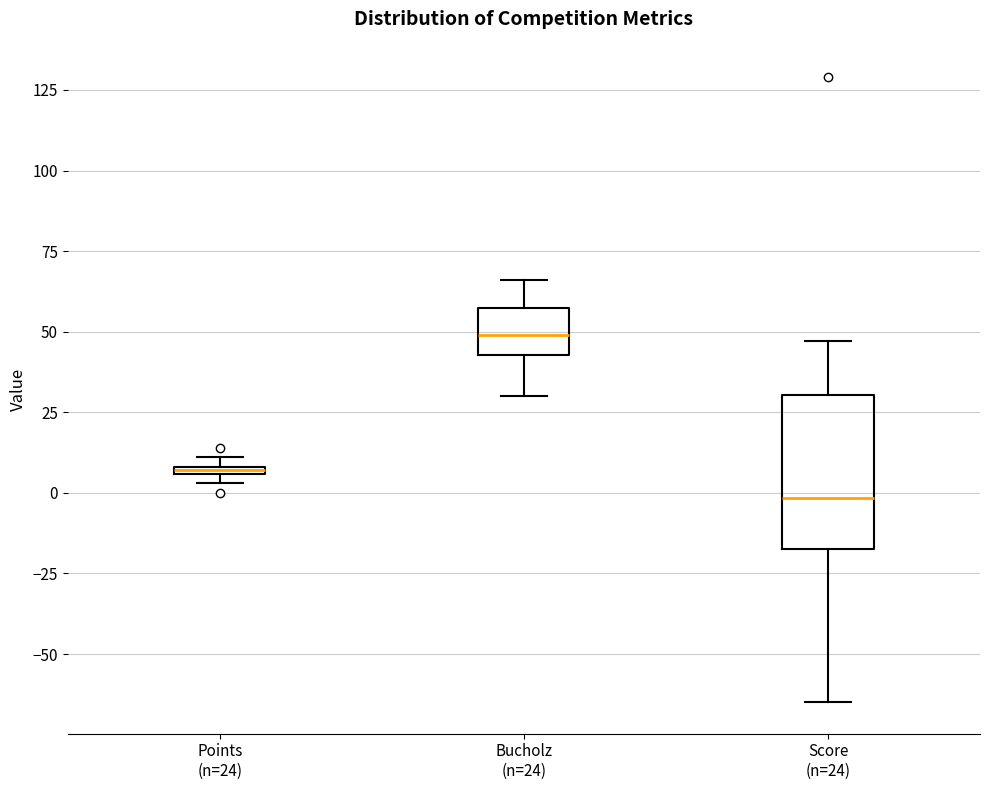

Which box is the tallest, from its lower edge to its upper edge?

Score (n=24)